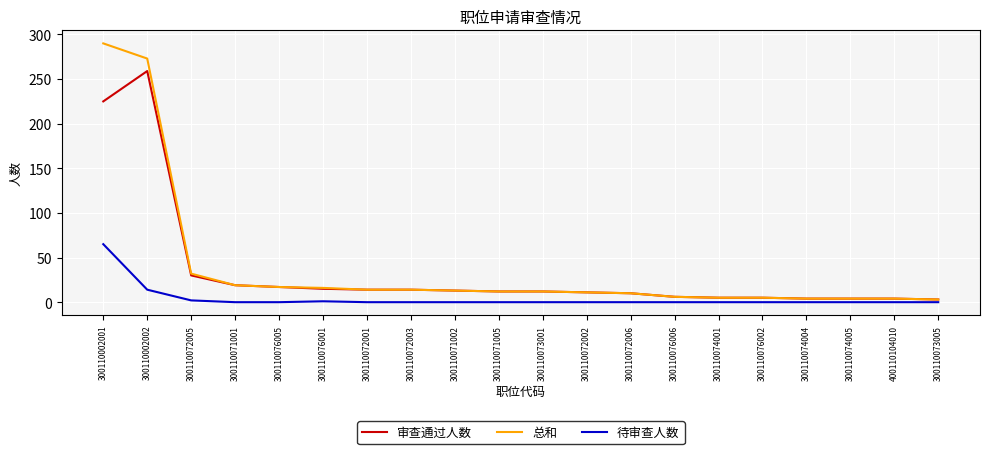

What is the sum of all 总和 values?

764